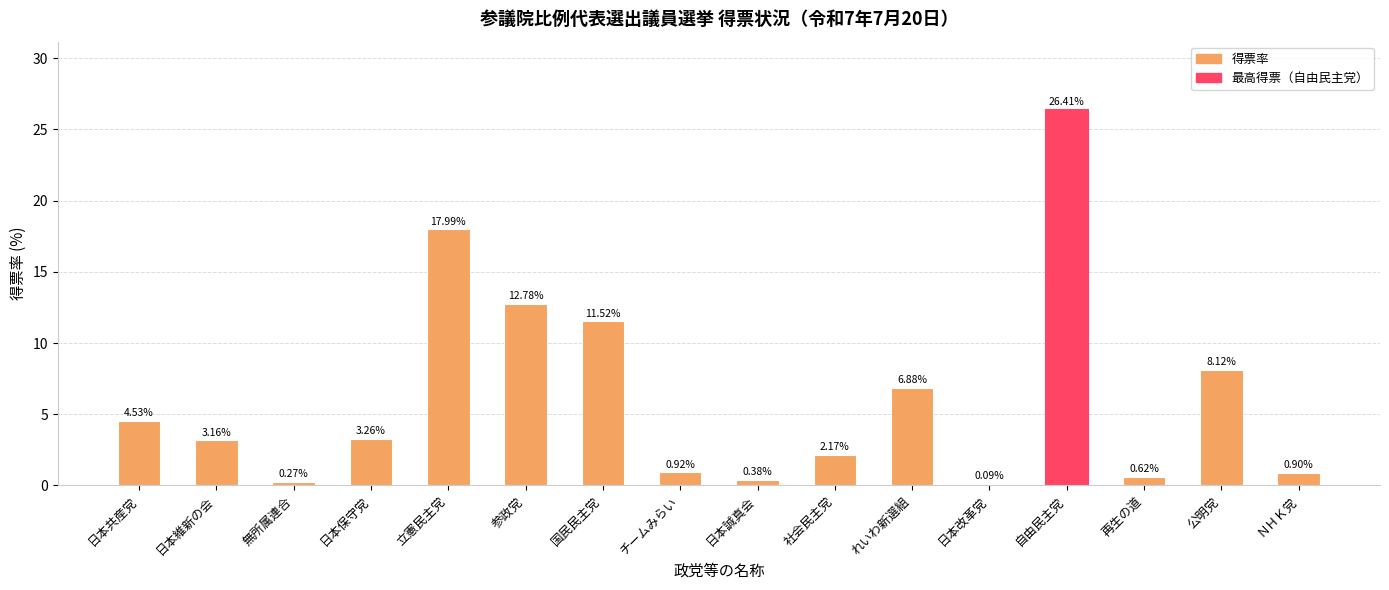

At which category does the chart reach its peak across all series?

自由民主党